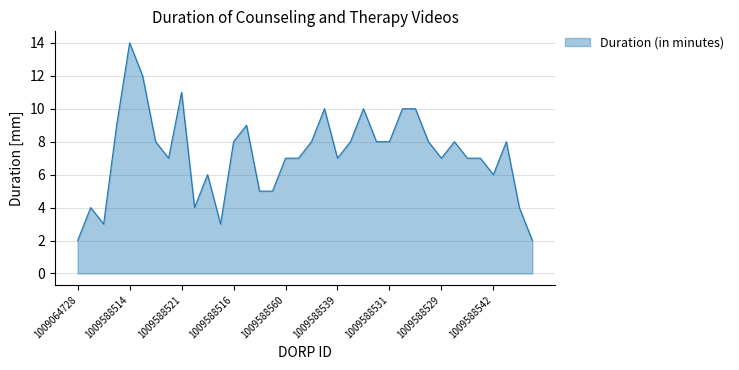

What is the maximum value shown in the chart?

14